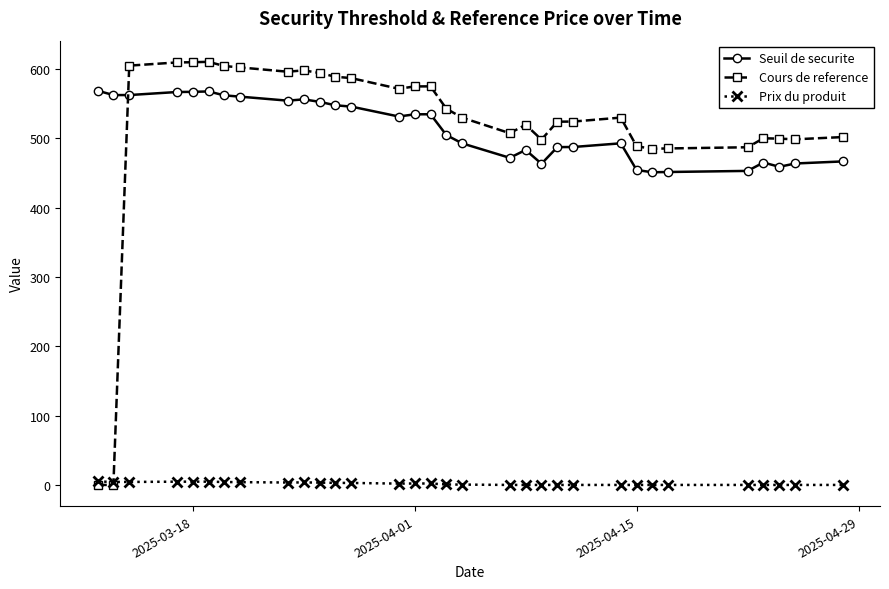

What are all the series names shown in the legend?

Seuil de securite, Cours de reference, Prix du produit